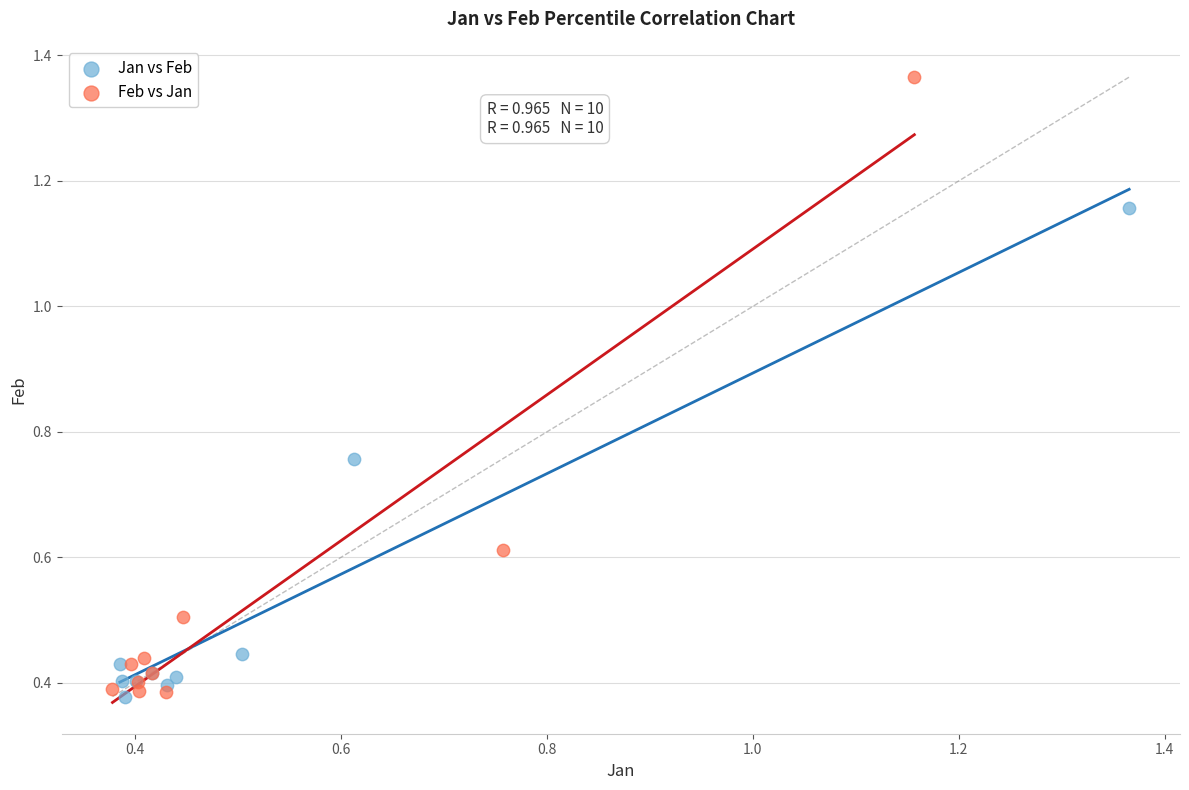

Which series has the largest Y range (max minus min)?

Feb vs Jan